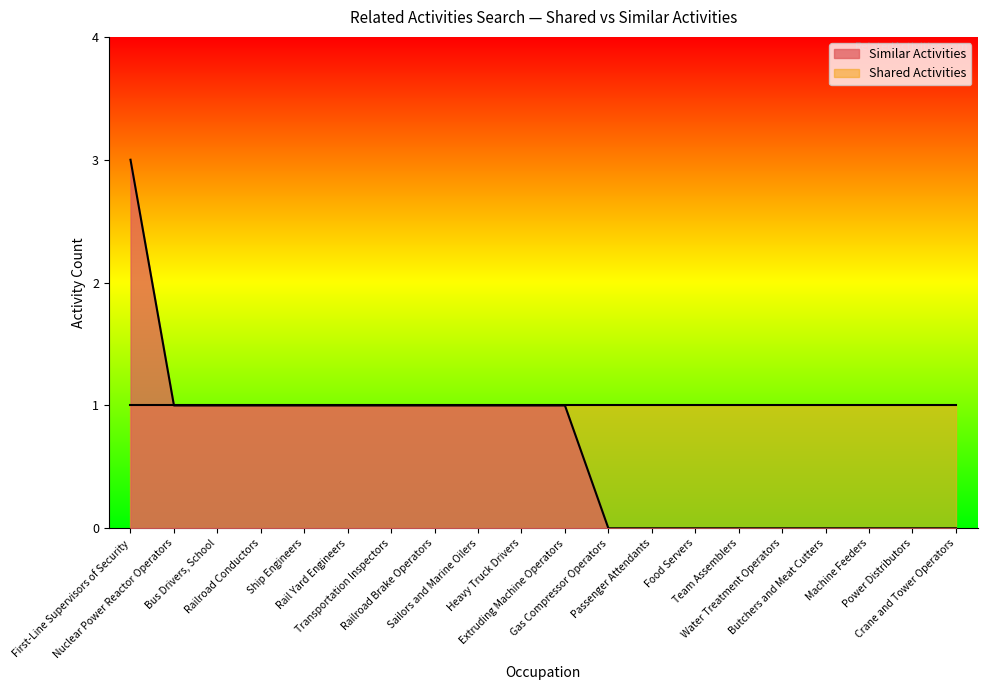

Reading left to right, extract all data points from this chart.

3	1	1	1	1	1	1	1	1	1	1	0	0	0	0	0	0	0	0	0